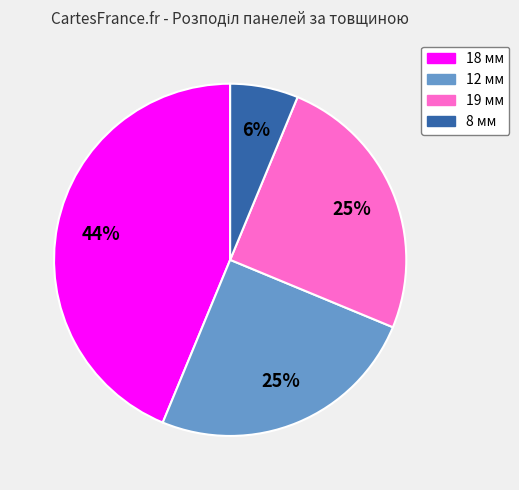

To the nearest percent, what is the combined percentage of 19 мм and 12 мм?

50%